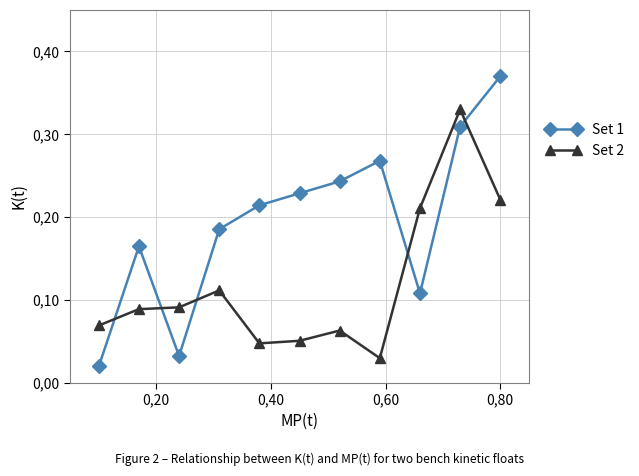

What is the value of the Set 2 point at the 11th from the left?

0.2